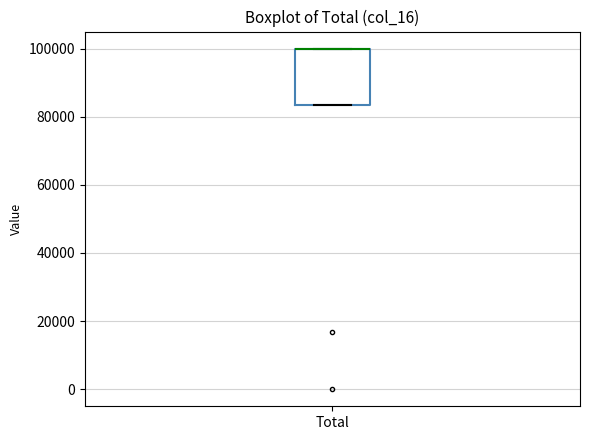

Where is the lower edge of the box for Total on the y-axis? The values are not printed on the chart, so give them approximately, as read against the axis.

84000